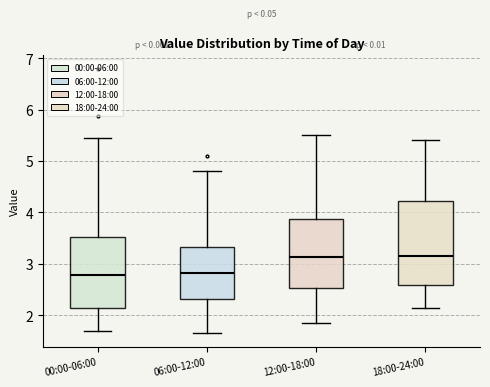

Reading left to right, read every box against the y-axis: the position of its median line, the range the box covers, and the ends of its whiskers. The values are not printed on the chart, so give them approximately, as read against the axis.

00:00-06:00: median 2.8, box 2.2 to 3.5, whiskers 1.7 to 5.5
06:00-12:00: median 2.8, box 2.3 to 3.3, whiskers 1.7 to 4.8
12:00-18:00: median 3.1, box 2.5 to 3.9, whiskers 1.9 to 5.5
18:00-24:00: median 3.2, box 2.6 to 4.2, whiskers 2.2 to 5.4